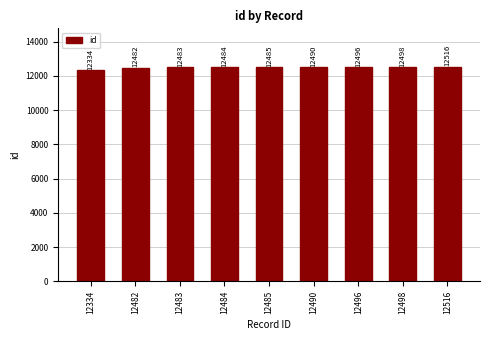

What is the greatest value displayed?

12516